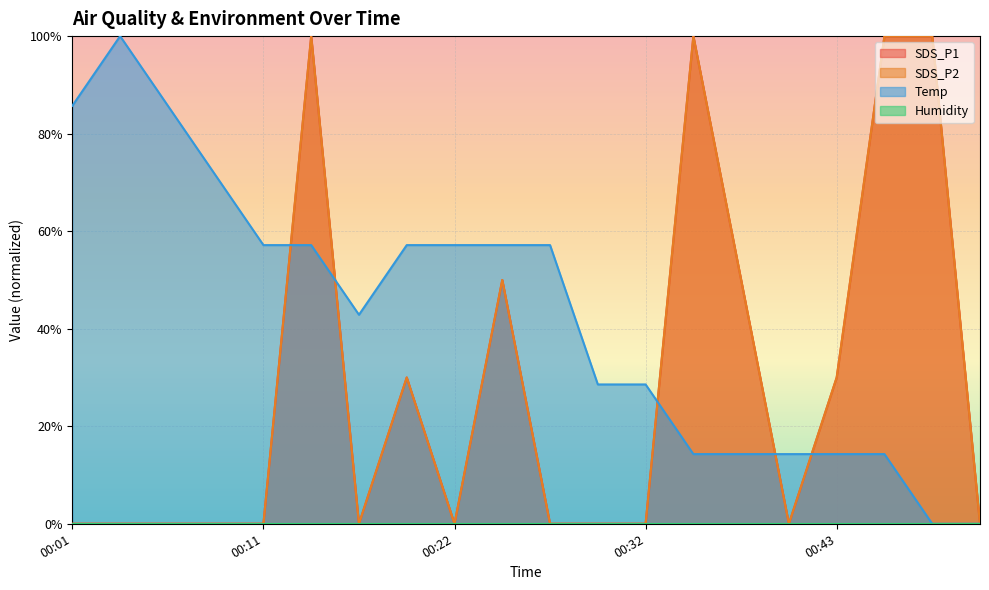

Reading left to right, list all the values displayed in this chart.

SDS_P1: 0.0	0.0	0.0	0.0	0.0	100.0	0.0	30.0	0.0	50.0	0.0	0.0	0.0	100.0	50.0	0.0	30.0	100.0	100.0	0.0
SDS_P2: 0.0	0.0	0.0	0.0	0.0	100.0	0.0	30.0	0.0	50.0	0.0	0.0	0.0	100.0	50.0	0.0	30.0	100.0	100.0	0.0
Temp: 85.7	100.0	85.7	71.4	57.1	57.1	42.9	57.1	57.1	57.1	57.1	28.6	28.6	14.3	14.3	14.3	14.3	14.3	0.0	0.0